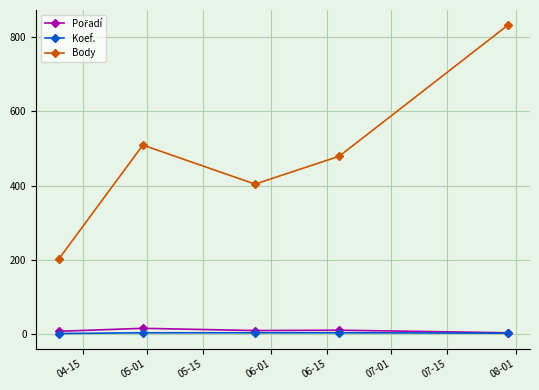

In Body, how many points are higher than both neighbors (excluding endpoints)?

1